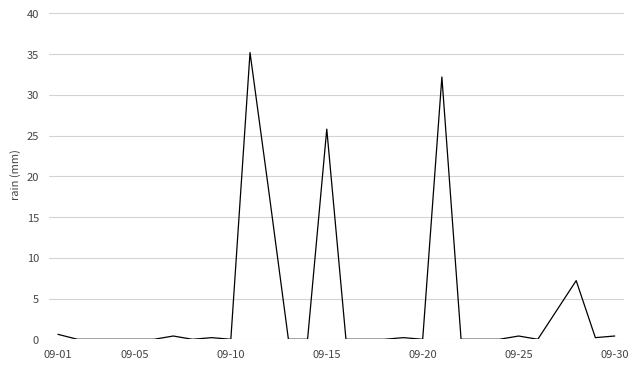

What is the difference between the maximum and minimum values?

35.2